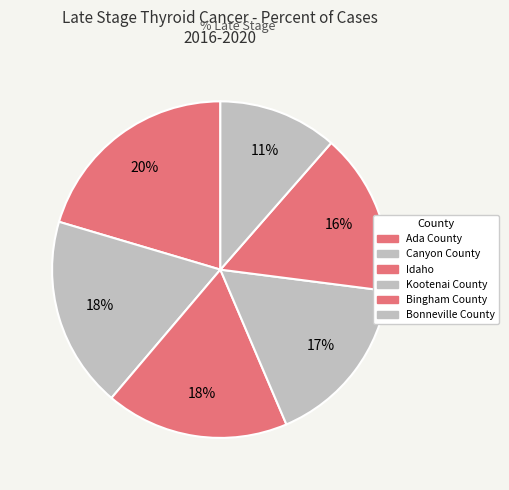

Count the number of slices in the pie.

6